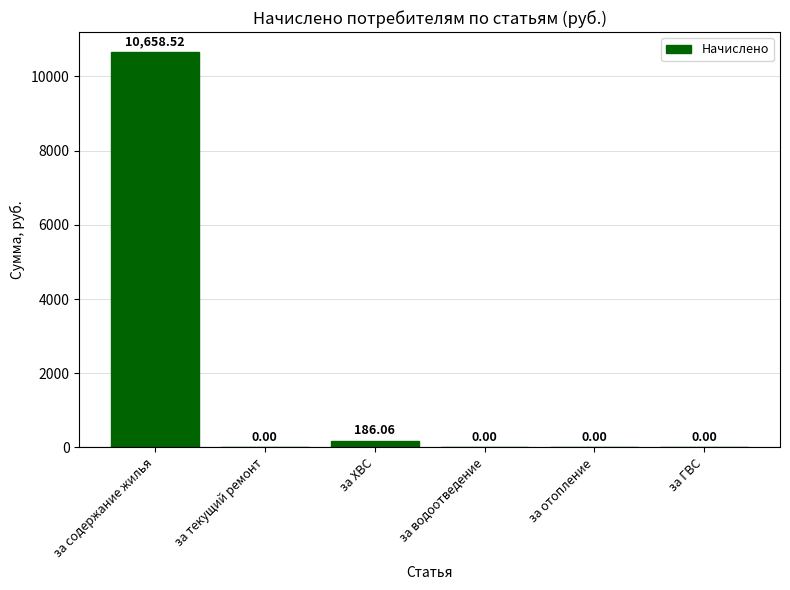

Where is the data nearest to the value 5329?

за ХВС